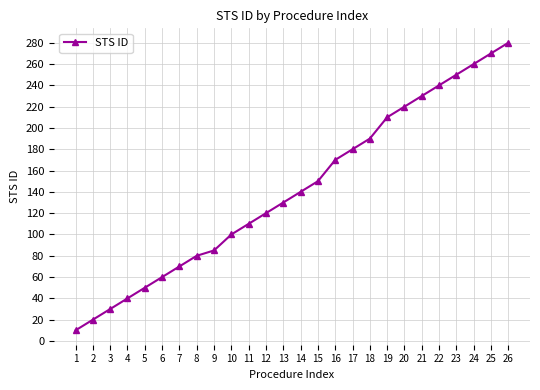

At which category does the chart reach its minimum across all series?

1